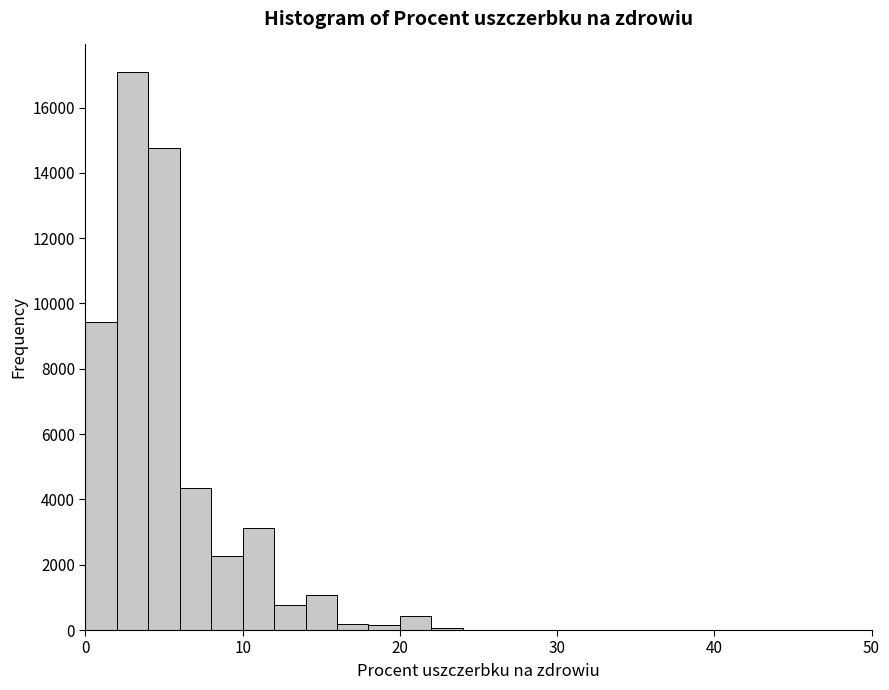

Read against the x-axis, roughly where is the centre of the tallest bar?

3